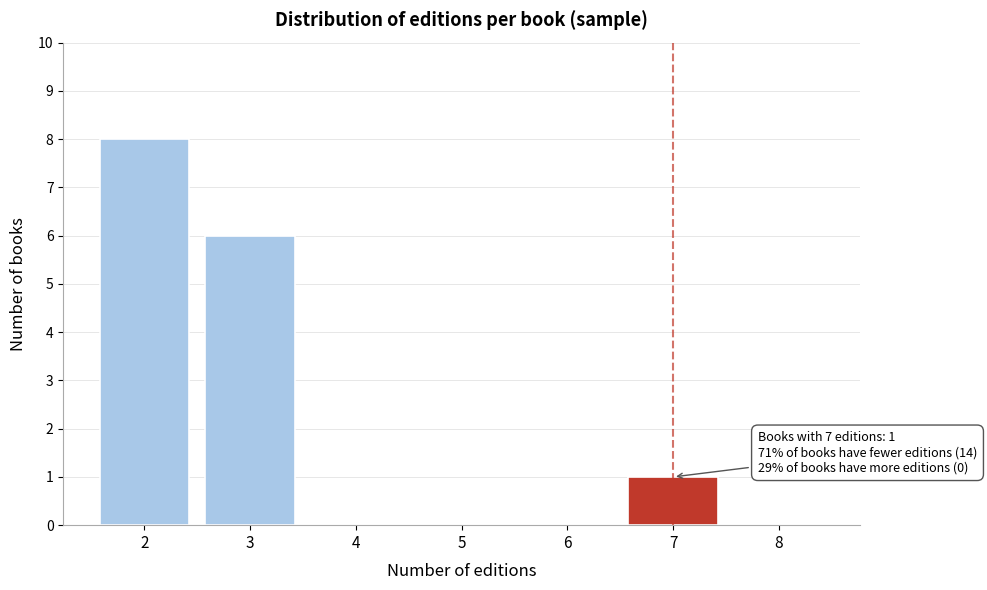

Reading right to left, transcribe all the data shown in this chart.

8=0	7=1	6=0	5=0	4=0	3=6	2=8